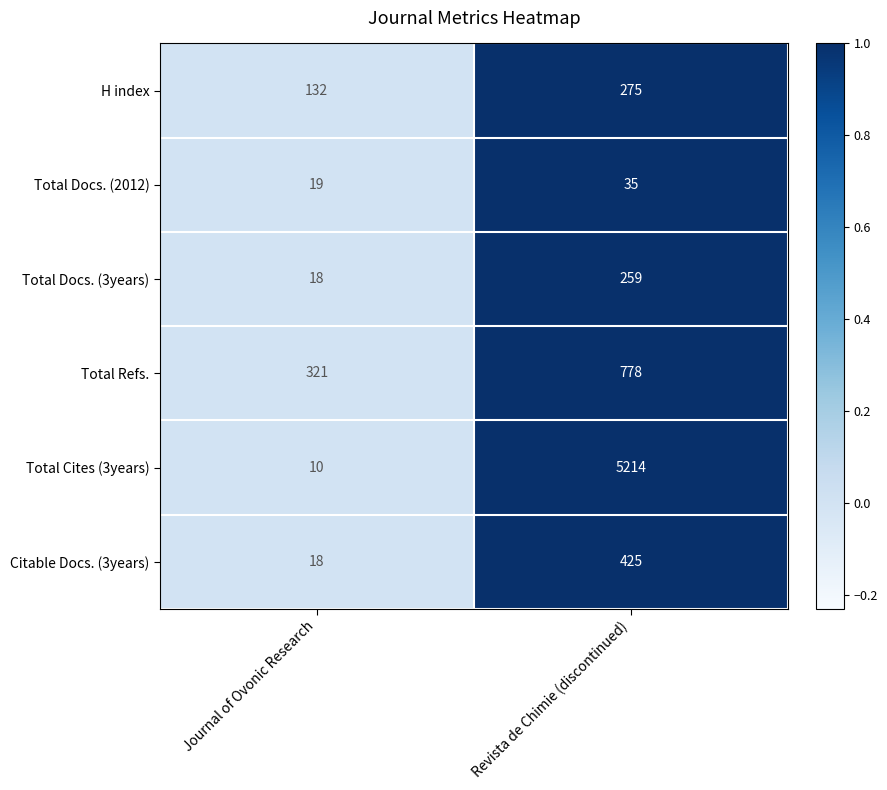

What is the total value across all series at Journal of Ovonic Research?

518